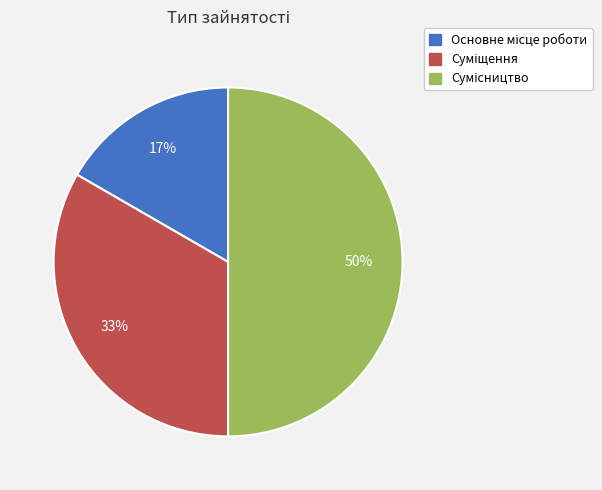

To the nearest percent, what is the difference between the largest and smallest slice percentages?

33%